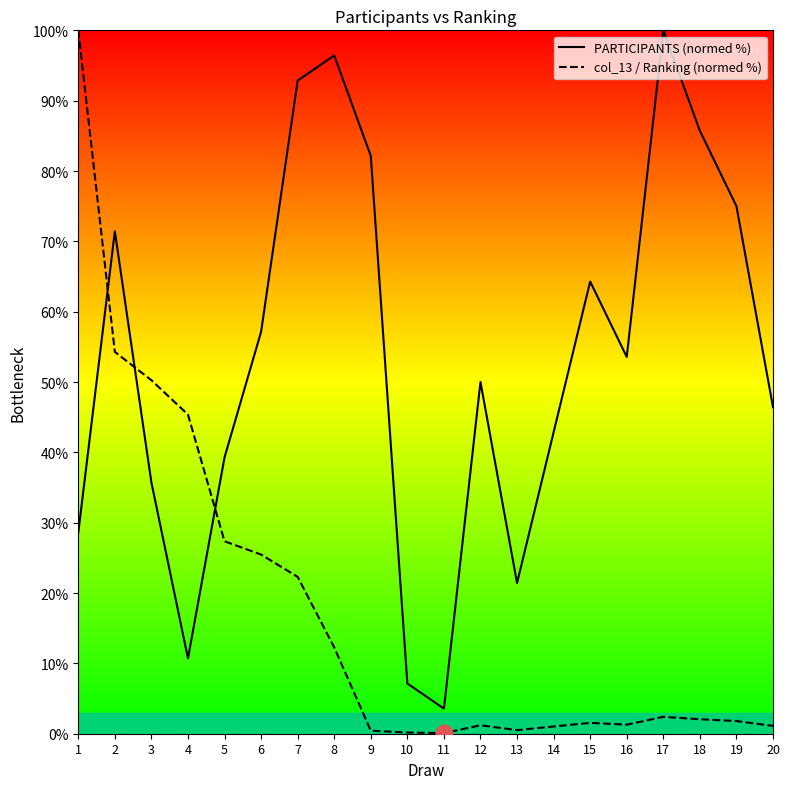

Is it true that PARTICIPANTS (normed %) equals 102.0 at 2?

False